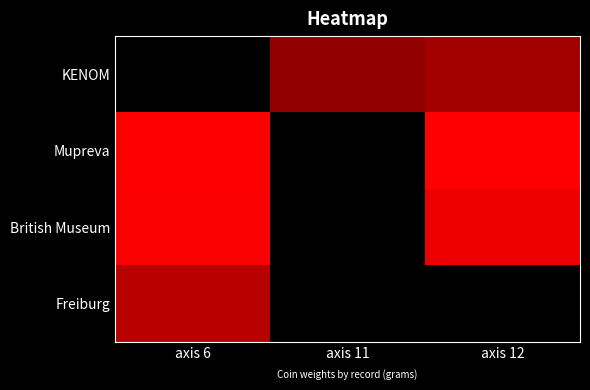

Which has a higher value, axis 11 or axis 12?

axis 12